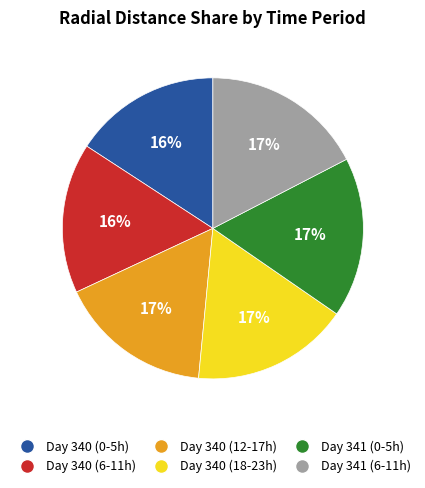

What is the ratio of the value at Day 341 (0-5h) to the value at Day 341 (6-11h)?

1.0